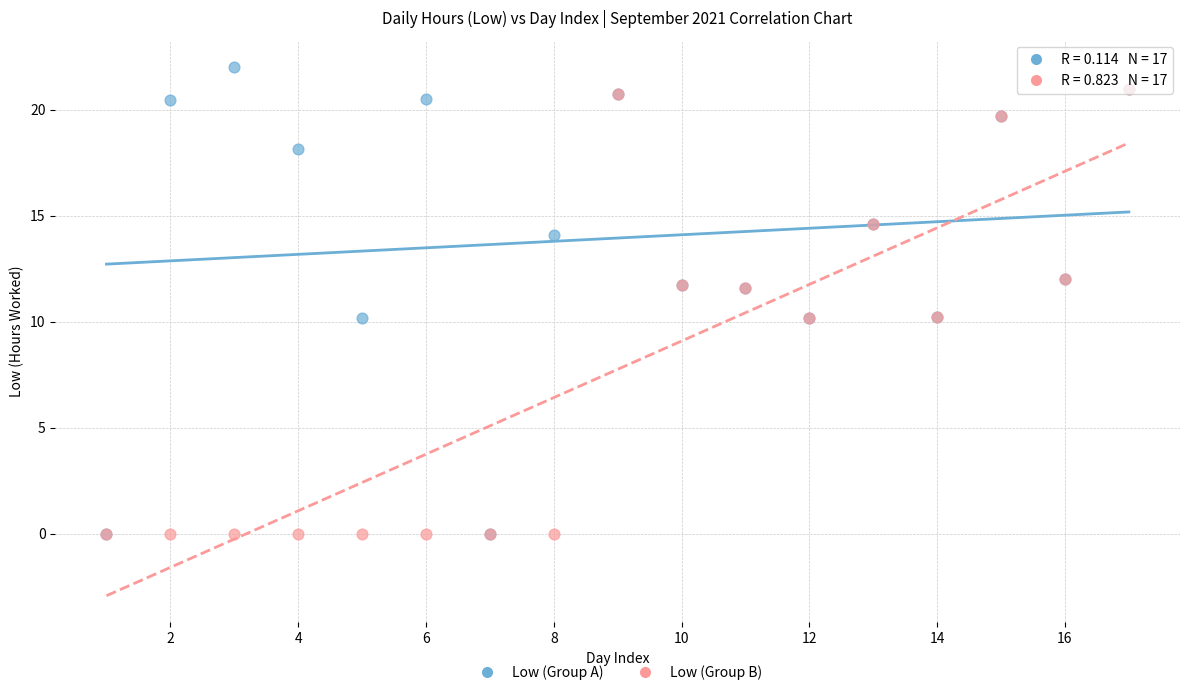

What are all the series names shown in the legend?

Low (Group A), Low (Group B)